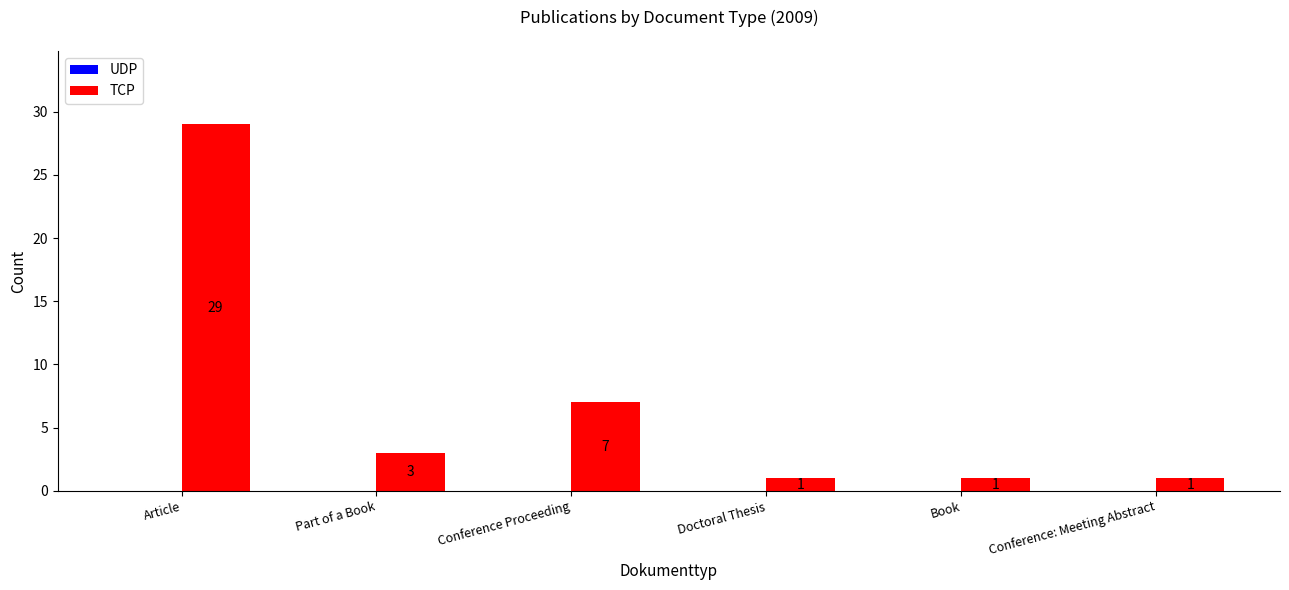

At which category does the chart reach its peak across all series?

Article